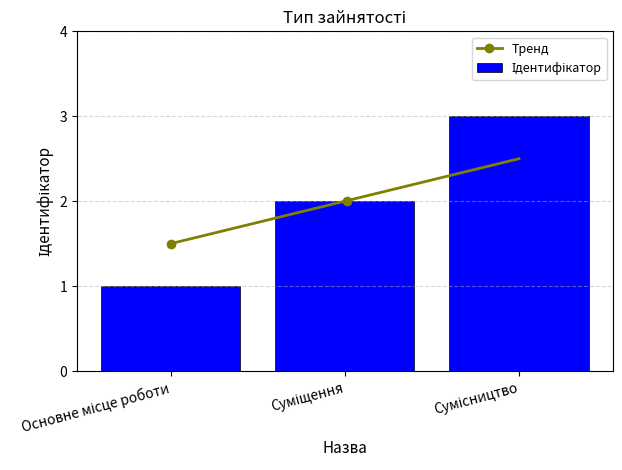

List the labels in order of value, largest first.

Сумісництво, Суміщення, Основне місце роботи